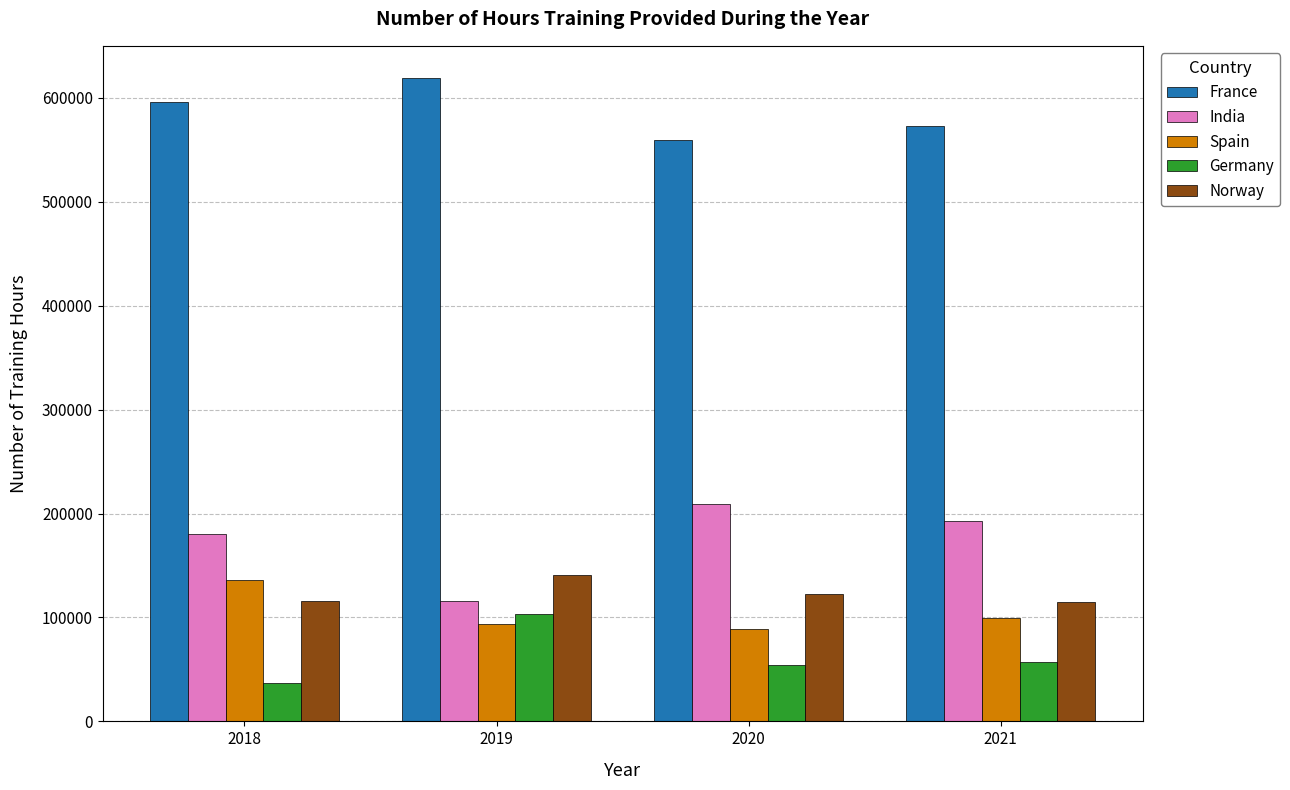

What is the sum of the Germany values at 2018 and 2021?

94104